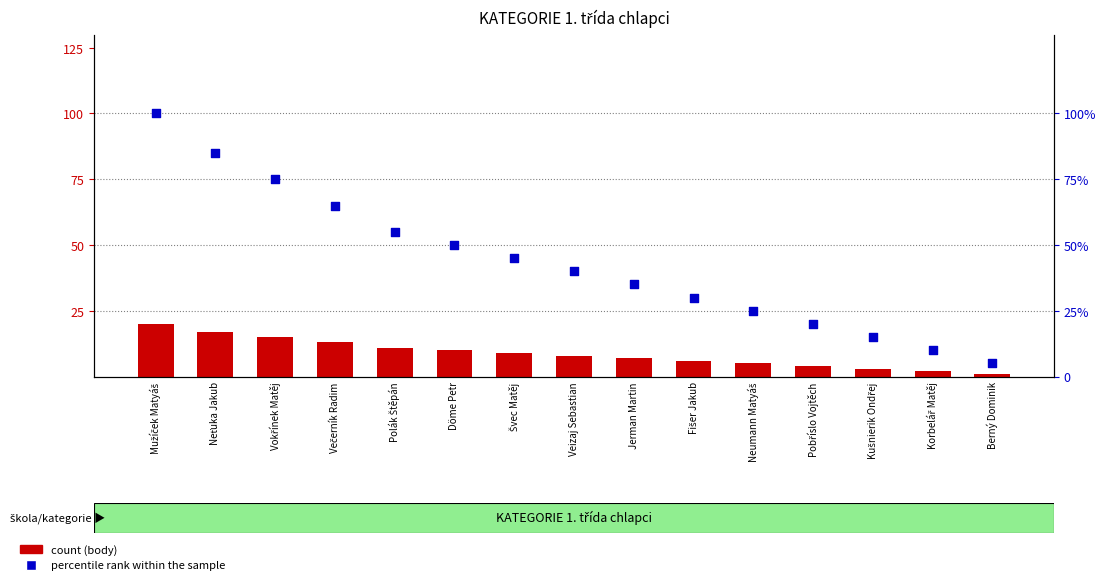

Which series contains the highest Y value?

percentile rank within the sample